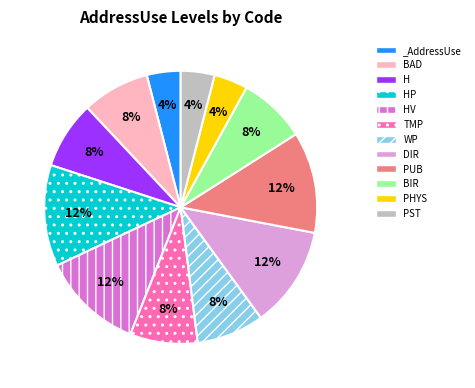

To the nearest percent, what is the difference between the largest and smallest slice percentages?

8%